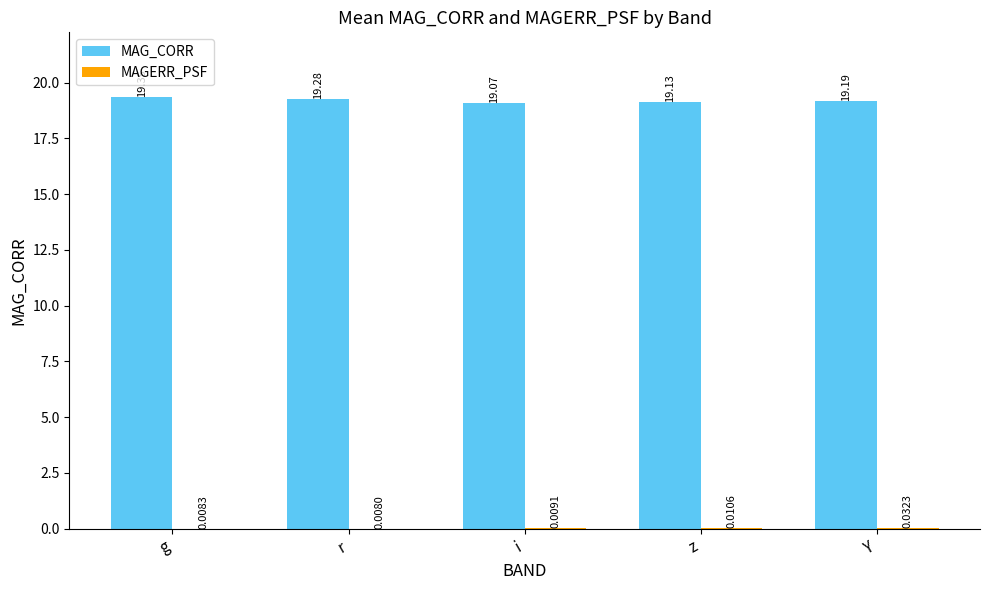

Which series changed the most between z and Y?

MAG_CORR